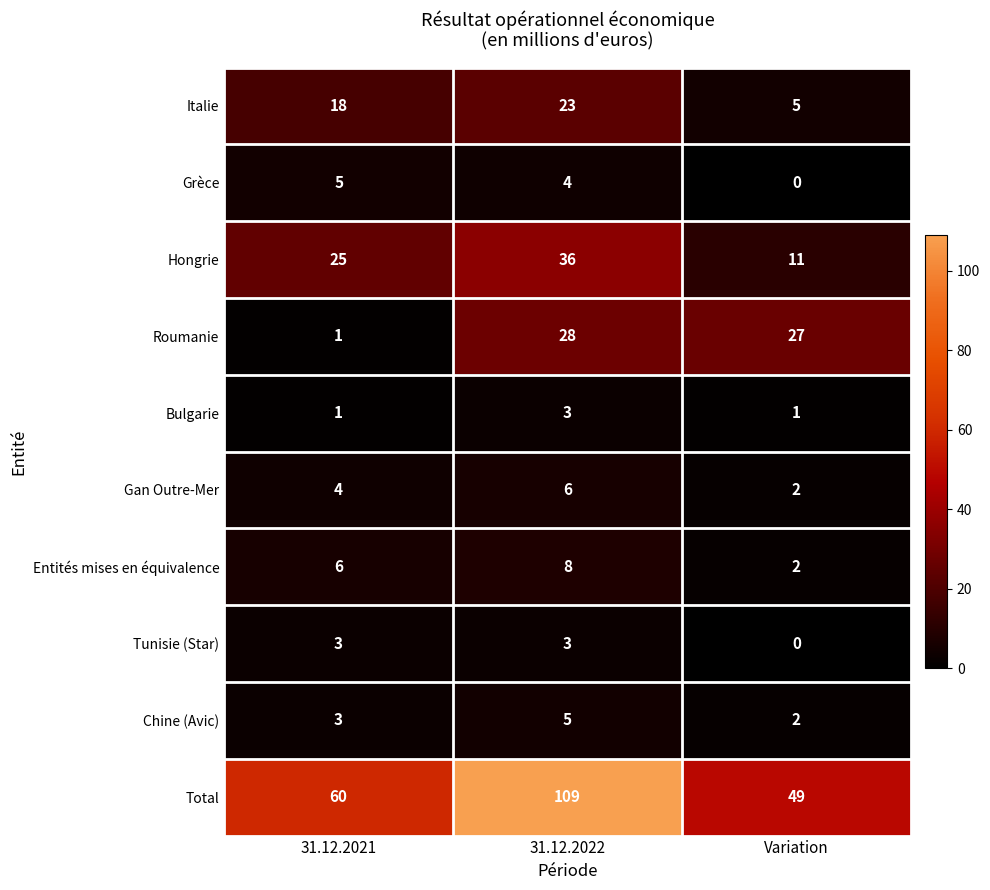

Is the value of Grèce at 31.12.2021 greater than the value of Gan Outre-Mer at 31.12.2021?

Yes